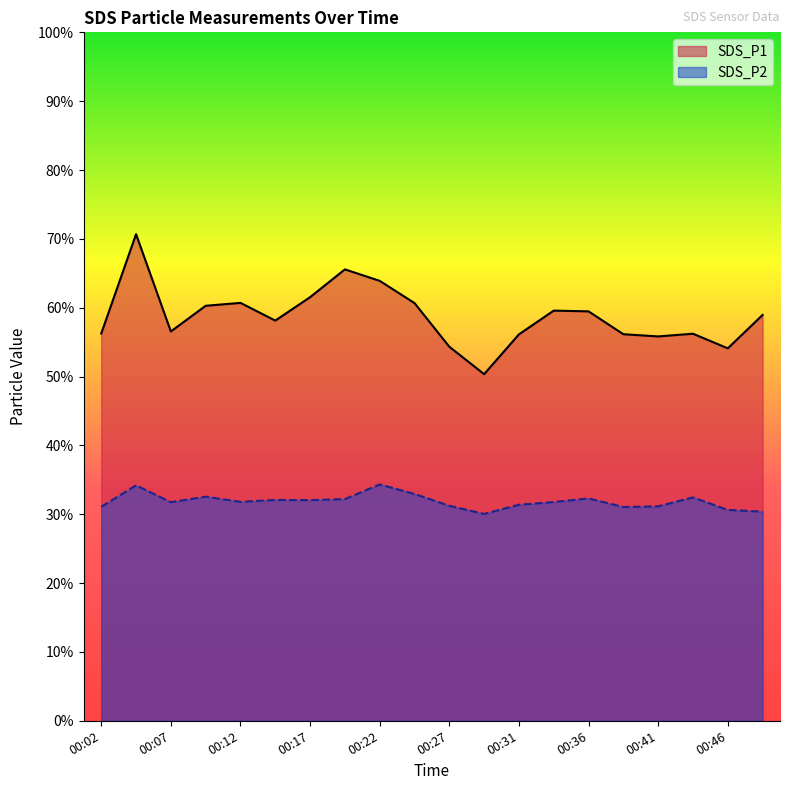

Between 00:09 and 00:46, which is larger?

00:09